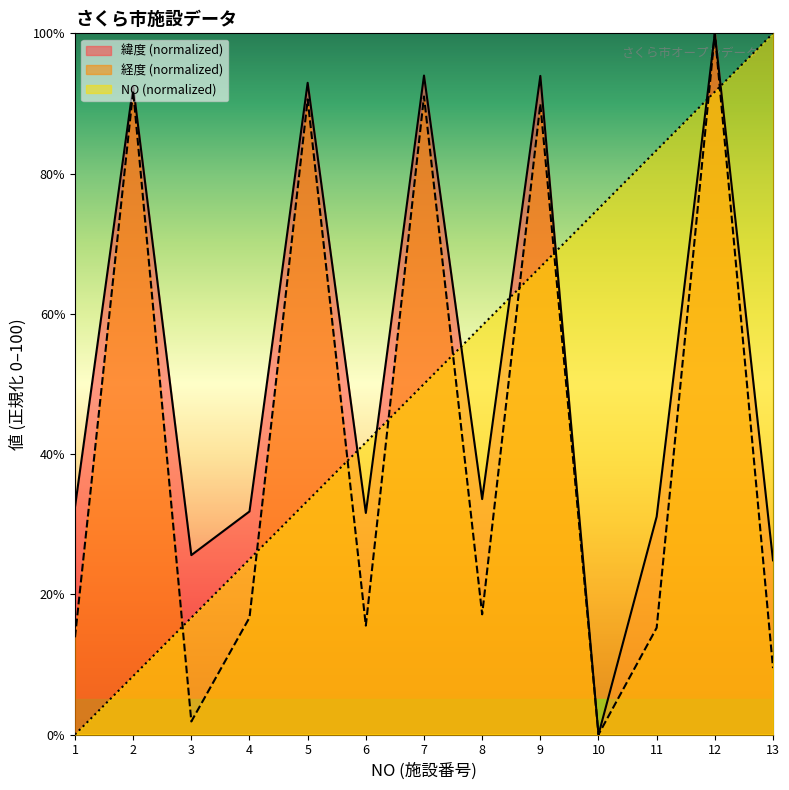

What are all the series names shown in the legend?

緯度 (normalized), 経度 (normalized), NO (normalized)